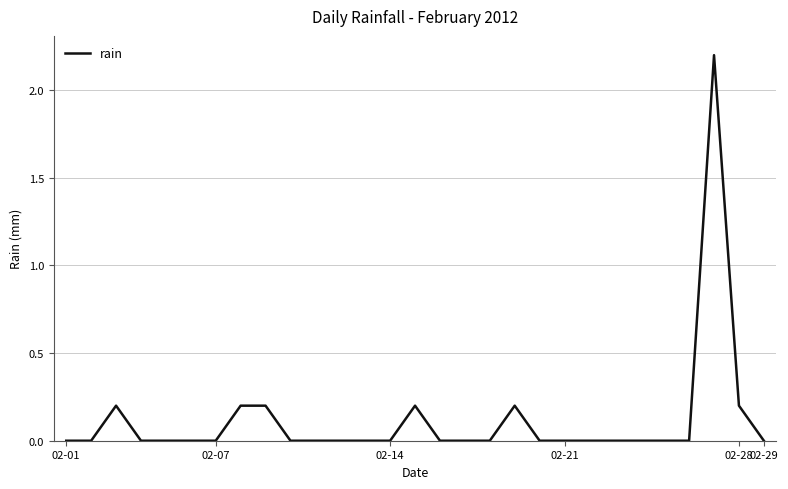

What is the maximum value shown in the chart?

2.2